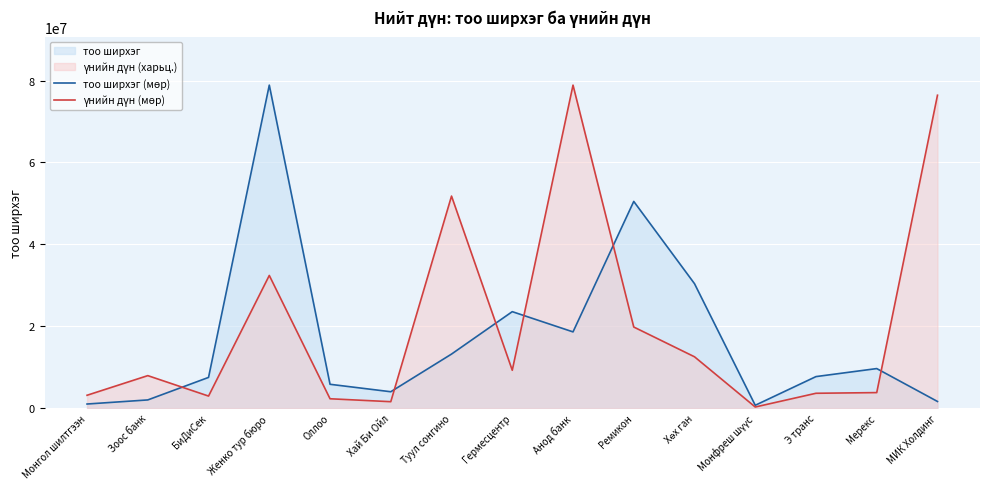

Which series has the widest spread of values?

үнийн дүн (мөр)